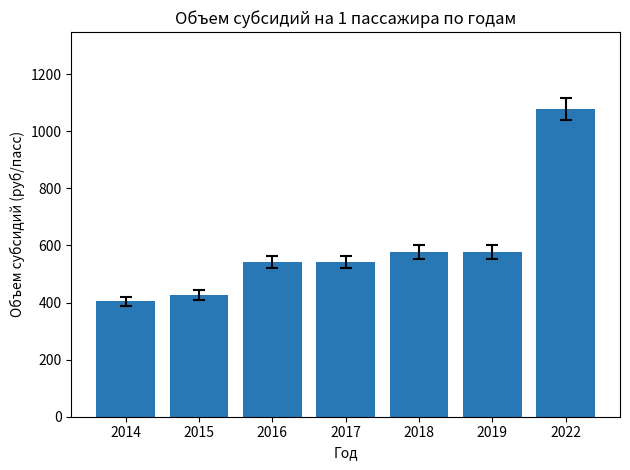

Which has a higher value, 2022 or 2018?

2022